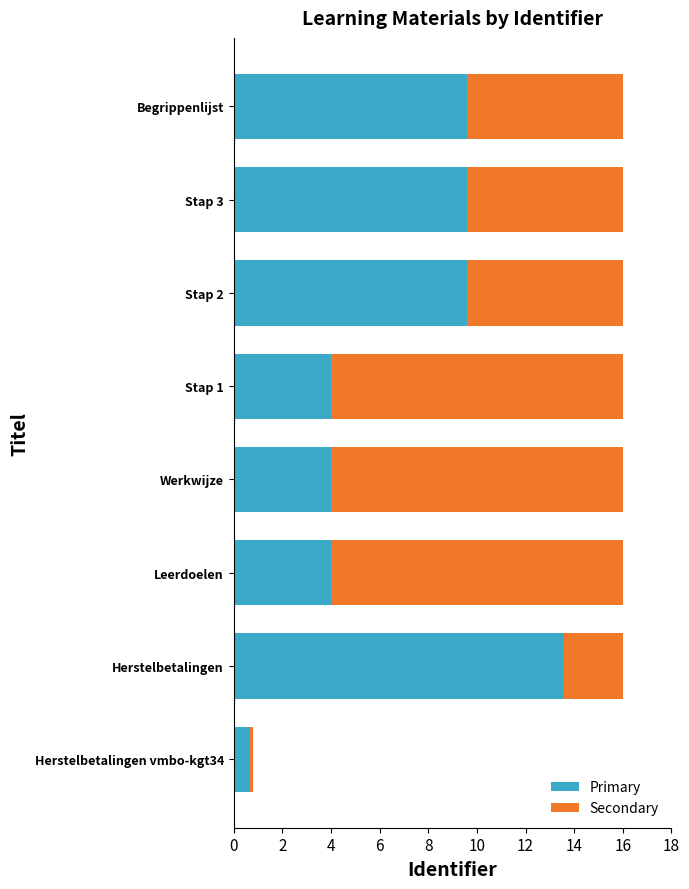

Which category has the highest value in the Primary series?

Herstelbetalingen